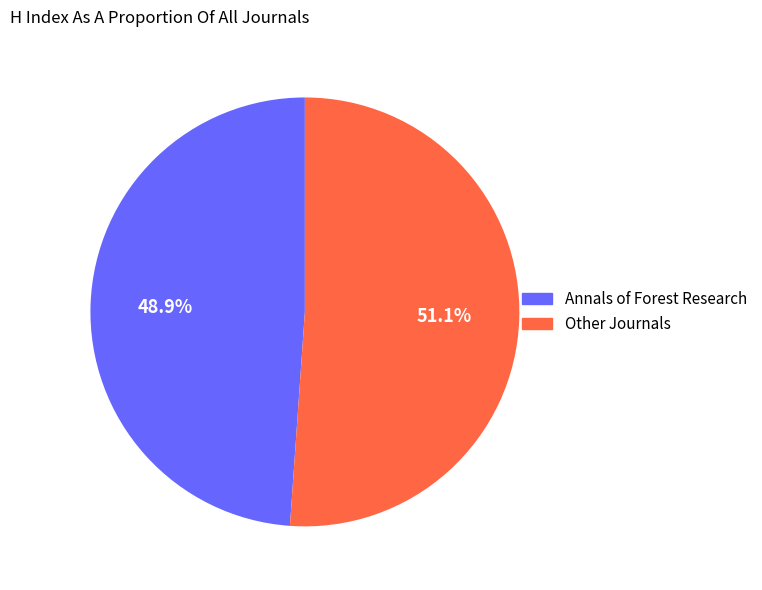

What is the ratio of the value at Other Journals to the value at Annals of Forest Research?

1.0